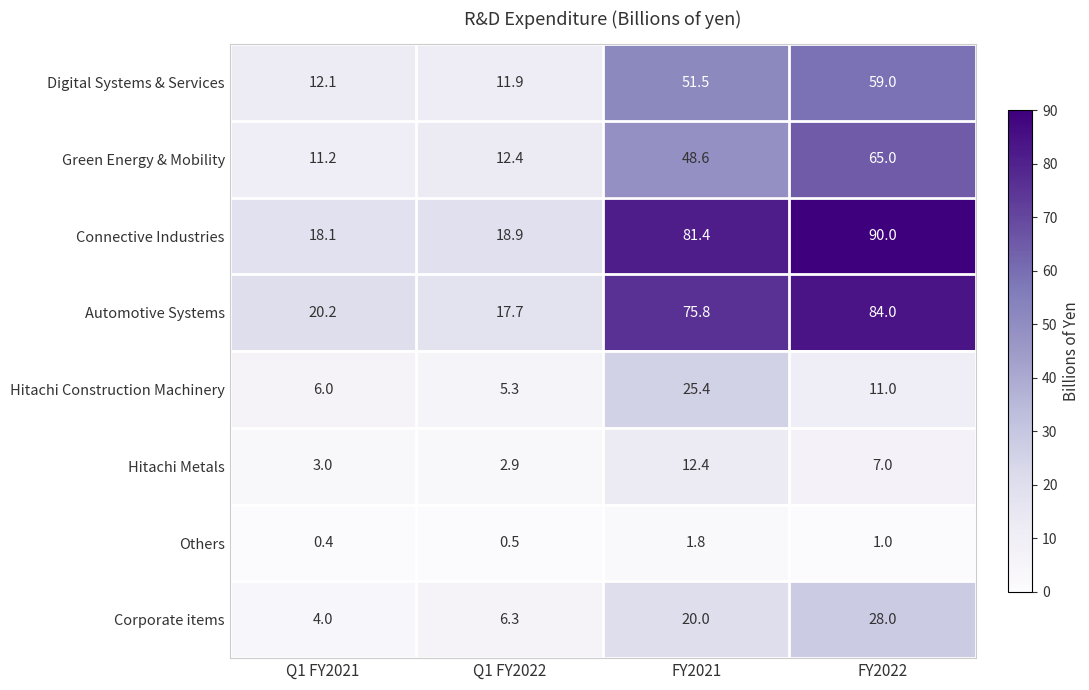

What is the sum of the Corporate items values at Q1 FY2021 and FY2021?

24.0